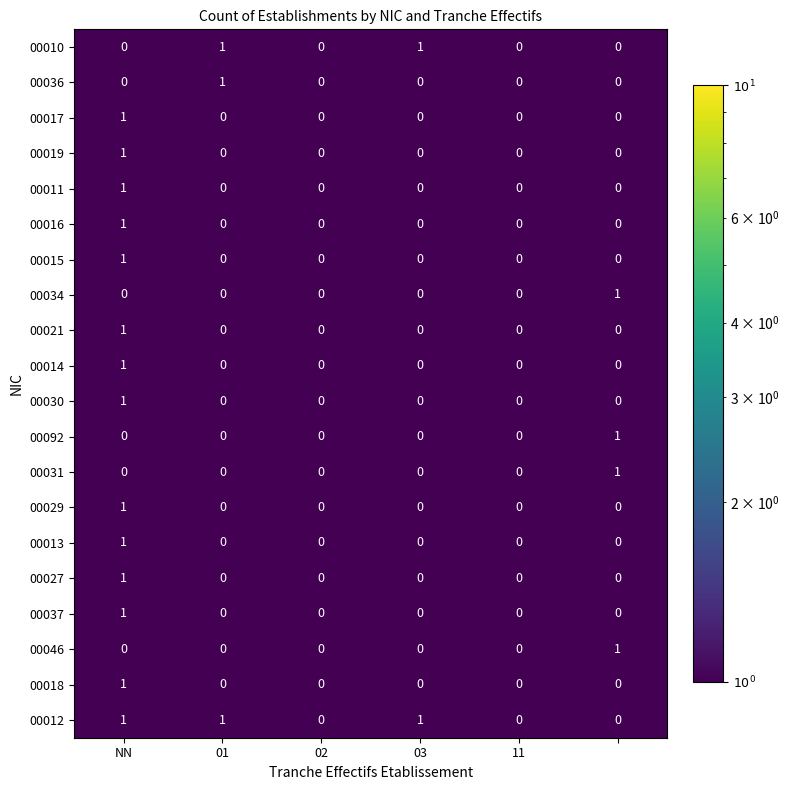

Which series has the largest total across all categories?

00012